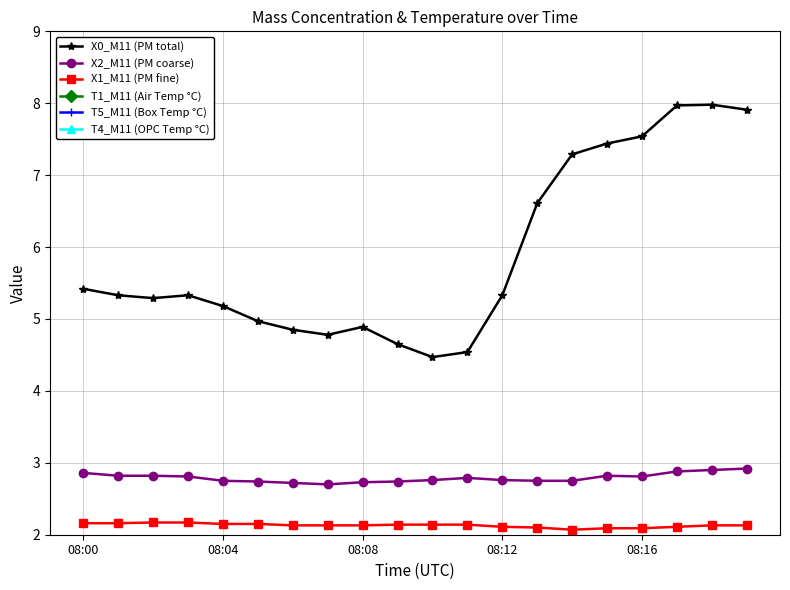

The value of X2_M11 (PM coarse) at 08:12 is 2.8. True or false?

True